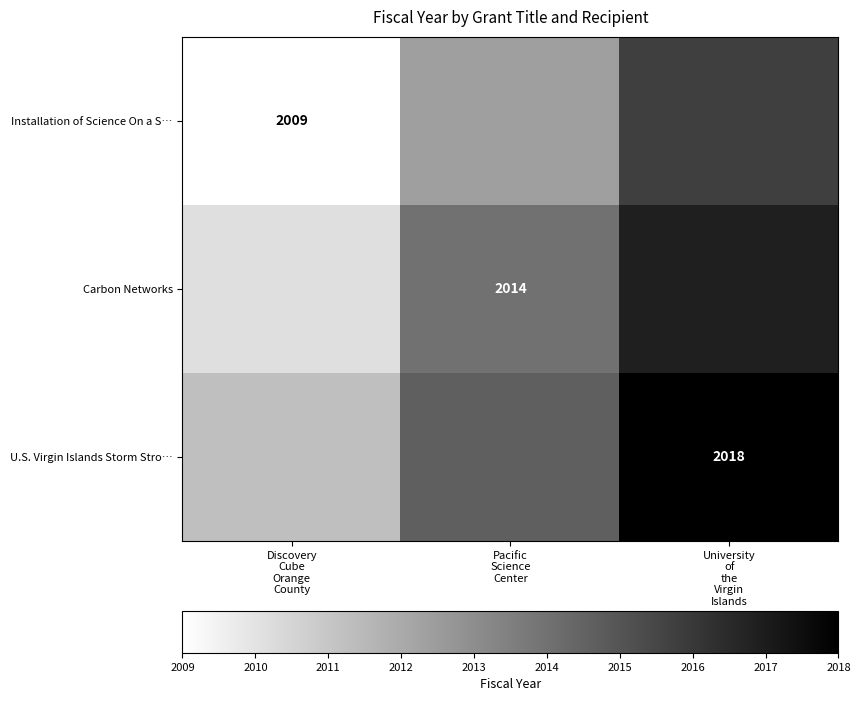

The Carbon Networks series shows 910.5 at Discovery Cube Orange County. True or false?

False